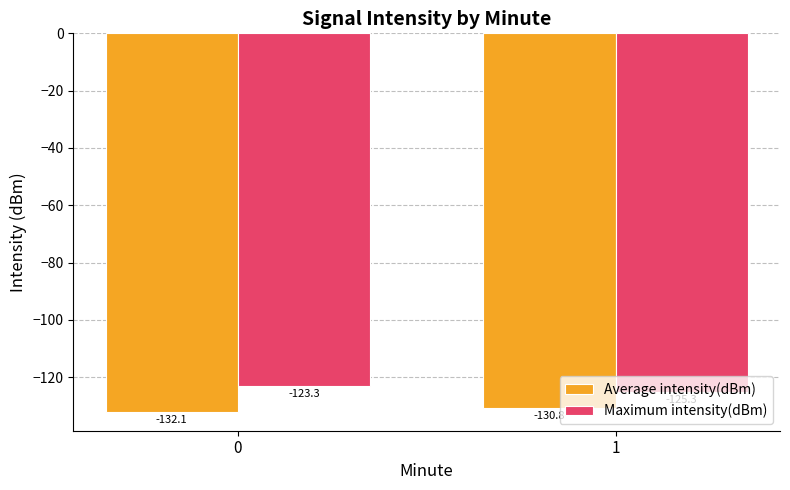

True or false: Average intensity(dBm) has a value of -31.9 at 1.

False